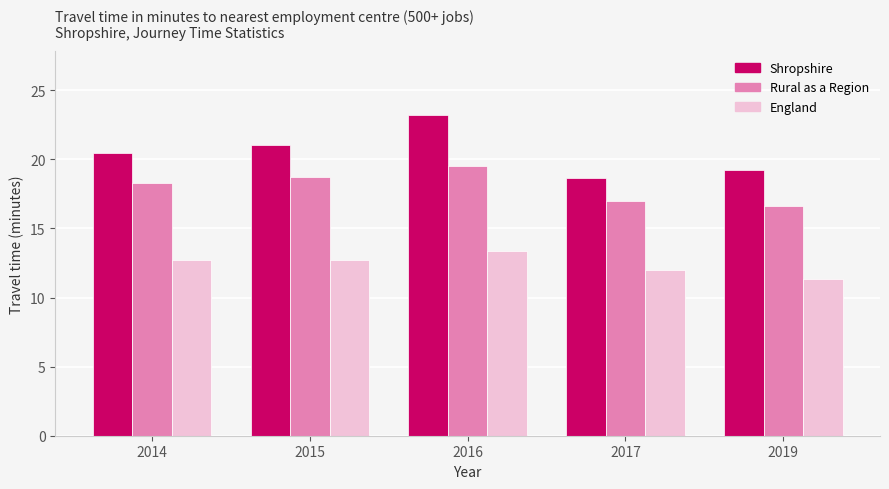

What are all the series names shown in the legend?

Shropshire, Rural as a Region, England